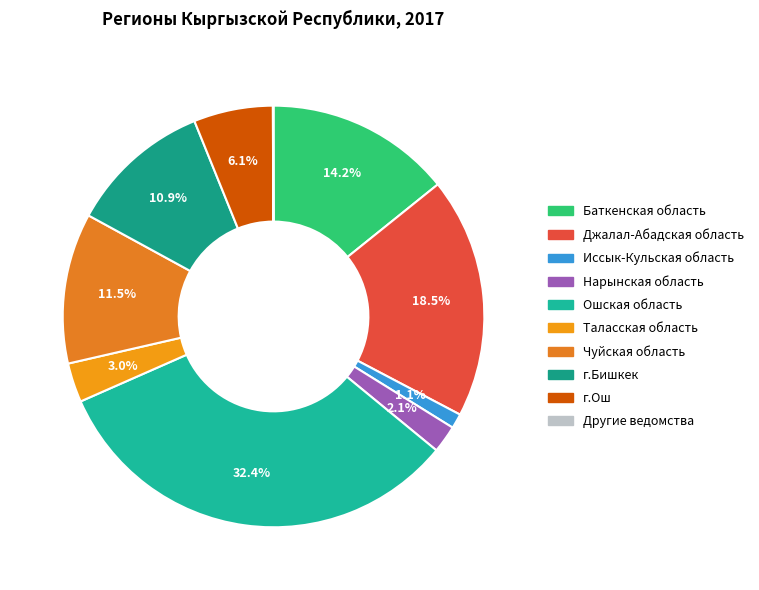

What percentage is NOT represented by Таласская область?

97.0%